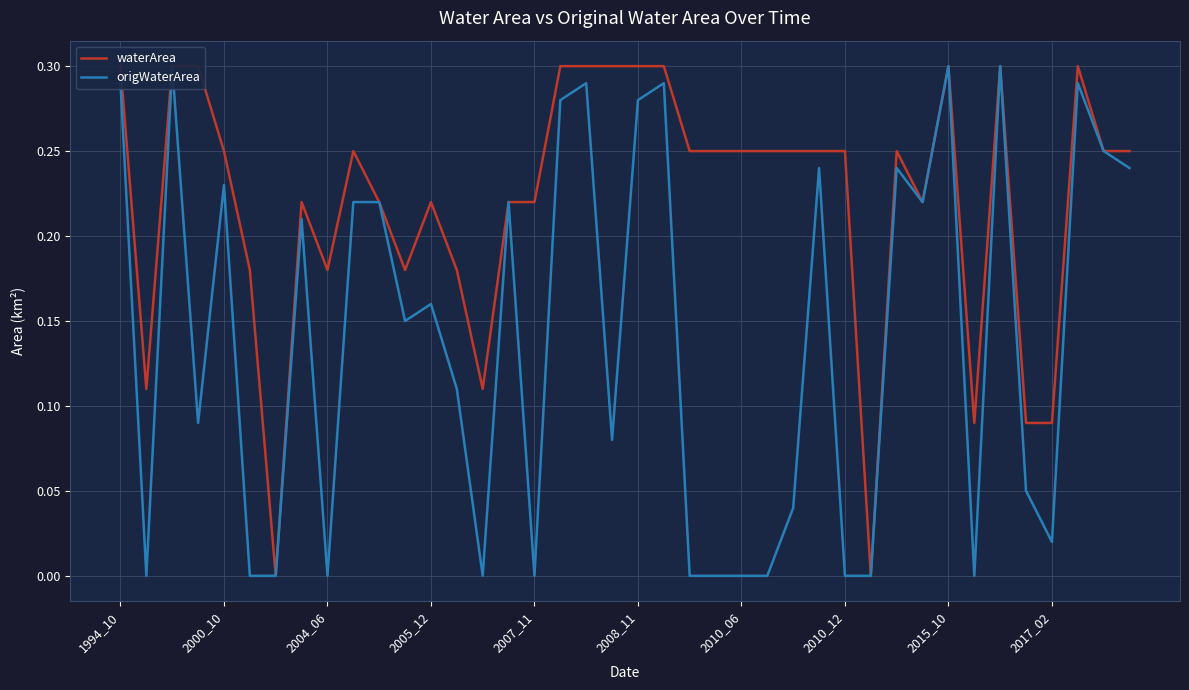

What are all the series names shown in the legend?

waterArea, origWaterArea